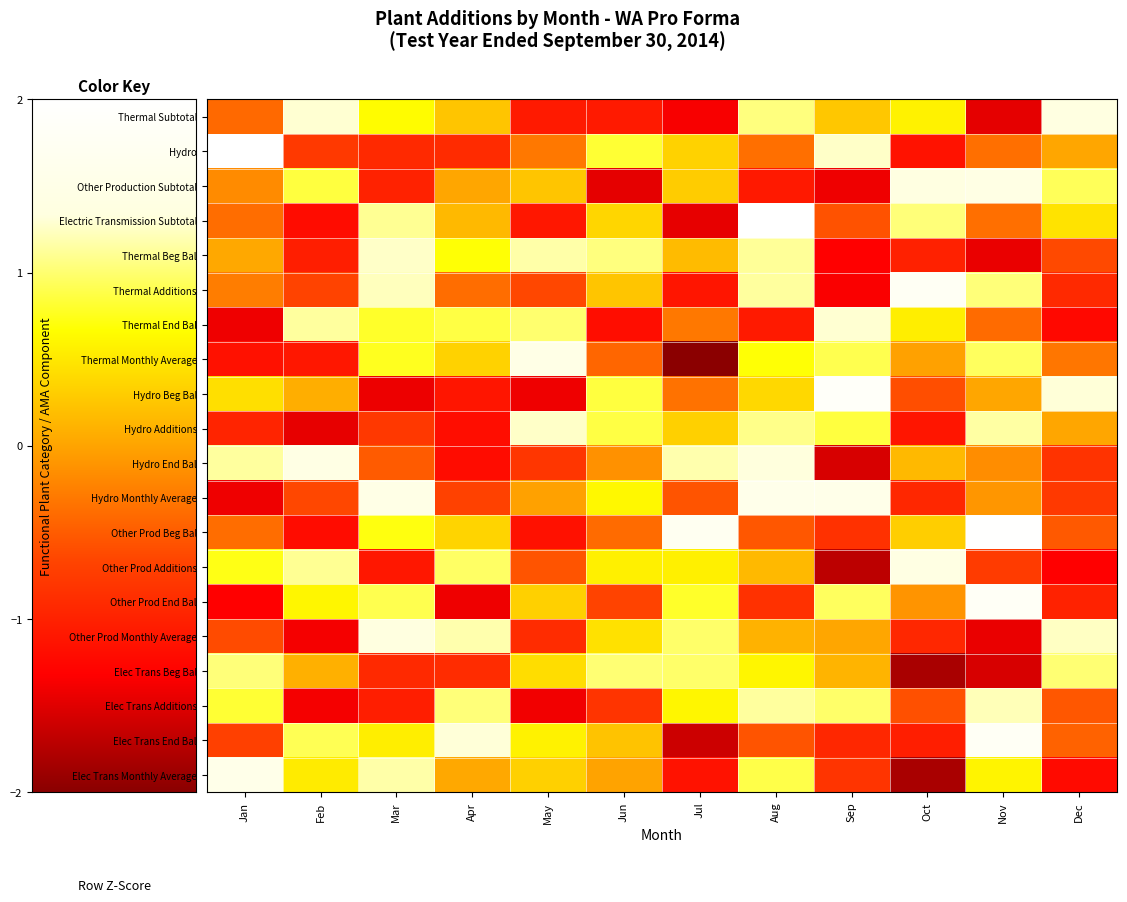

Reading left to right, extract all data points from this chart.

Thermal Subtotal: Jan=-0.4	Feb=1.3	Mar=0.6	Apr=0.2	May=-1.1	Jun=-1.1	Jul=-1.4	Aug=1.0	Sep=0.3	Oct=0.6	Nov=-1.5	Dec=1.4
Hydro: Jan=2.4	Feb=-0.8	Mar=-0.9	Apr=-0.9	May=-0.3	Jun=0.8	Jul=0.3	Aug=-0.4	Sep=1.3	Oct=-1.1	Nov=-0.4	Dec=0.0
Other Production Subtotal: Jan=-0.2	Feb=0.9	Mar=-1.0	Apr=0.0	May=0.2	Jun=-1.5	Jul=0.3	Aug=-1.1	Sep=-1.4	Oct=1.4	Nov=1.4	Dec=0.9
Electric Transmission Subtotal: Jan=-0.4	Feb=-1.2	Mar=1.1	Apr=0.1	May=-1.1	Jun=0.4	Jul=-1.5	Aug=2.0	Sep=-0.6	Oct=1.0	Nov=-0.4	Dec=0.5
Thermal Beg Bal: Jan=0.0	Feb=-1.0	Mar=1.3	Apr=0.7	May=1.2	Jun=1.0	Jul=0.2	Aug=1.1	Sep=-1.3	Oct=-1.0	Nov=-1.4	Dec=-0.6
Thermal Additions: Jan=-0.3	Feb=-0.7	Mar=1.2	Apr=-0.4	May=-0.6	Jun=0.2	Jul=-1.1	Aug=1.1	Sep=-1.3	Oct=1.8	Nov=1.0	Dec=-0.9
Thermal End Bal: Jan=-1.4	Feb=1.1	Mar=0.8	Apr=0.9	May=1.0	Jun=-1.2	Jul=-0.3	Aug=-1.1	Sep=1.3	Oct=0.5	Nov=-0.4	Dec=-1.2
Thermal Monthly Average: Jan=-1.2	Feb=-1.1	Mar=0.8	Apr=0.3	May=1.5	Jun=-0.4	Jul=-2.0	Aug=0.7	Sep=0.9	Oct=-0.0	Nov=0.9	Dec=-0.3
Hydro Beg Bal: Jan=0.4	Feb=0.1	Mar=-1.4	Apr=-1.1	May=-1.4	Jun=0.9	Jul=-0.4	Aug=0.4	Sep=1.9	Oct=-0.6	Nov=0.0	Dec=1.3
Hydro Additions: Jan=-1.0	Feb=-1.5	Mar=-0.8	Apr=-1.2	May=1.3	Jun=0.9	Jul=0.3	Aug=1.1	Sep=0.9	Oct=-1.1	Nov=1.1	Dec=0.0
Hydro End Bal: Jan=1.1	Feb=1.4	Mar=-0.5	Apr=-1.2	May=-0.8	Jun=-0.1	Jul=1.2	Aug=1.3	Sep=-1.6	Oct=0.1	Nov=-0.2	Dec=-0.8
Hydro Monthly Average: Jan=-1.4	Feb=-0.7	Mar=1.5	Apr=-0.7	May=-0.0	Jun=0.6	Jul=-0.6	Aug=1.6	Sep=1.5	Oct=-0.9	Nov=-0.1	Dec=-0.8
Other Prod Beg Bal: Jan=-0.4	Feb=-1.2	Mar=0.7	Apr=0.4	May=-1.2	Jun=-0.4	Jul=1.7	Aug=-0.5	Sep=-0.9	Oct=0.3	Nov=2.0	Dec=-0.5
Other Prod Additions: Jan=0.7	Feb=1.1	Mar=-1.1	Apr=1.0	May=-0.6	Jun=0.6	Jul=0.6	Aug=0.1	Sep=-1.7	Oct=1.4	Nov=-0.8	Dec=-1.3
Other Prod End Bal: Jan=-1.3	Feb=0.6	Mar=0.9	Apr=-1.4	May=0.3	Jun=-0.7	Jul=0.8	Aug=-0.9	Sep=0.9	Oct=-0.1	Nov=1.8	Dec=-1.0
Other Prod Monthly Average: Jan=-0.6	Feb=-1.4	Mar=1.3	Apr=1.2	May=-0.9	Jun=0.4	Jul=1.0	Aug=0.1	Sep=0.0	Oct=-1.0	Nov=-1.5	Dec=1.2
Elec Trans Beg Bal: Jan=1.0	Feb=0.1	Mar=-0.9	Apr=-0.9	May=0.4	Jun=1.0	Jul=1.0	Aug=0.6	Sep=0.1	Oct=-1.8	Nov=-1.6	Dec=1.0
Elec Trans Additions: Jan=0.8	Feb=-1.4	Mar=-1.0	Apr=1.0	May=-1.4	Jun=-0.8	Jul=0.6	Aug=1.1	Sep=1.0	Oct=-0.6	Nov=1.2	Dec=-0.5
Elec Trans End Bal: Jan=-0.7	Feb=0.9	Mar=0.5	Apr=1.3	May=0.6	Jun=0.2	Jul=-1.6	Aug=-0.6	Sep=-1.0	Oct=-1.0	Nov=1.8	Dec=-0.5
Elec Trans Monthly Average: Jan=1.5	Feb=0.5	Mar=1.2	Apr=0.0	May=0.3	Jun=-0.0	Jul=-1.2	Aug=0.9	Sep=-0.8	Oct=-1.8	Nov=0.6	Dec=-1.2